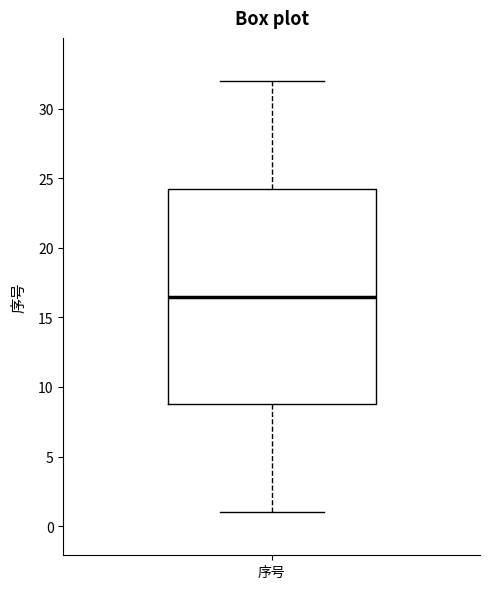

Transcribe this box plot: give where the median line is, the range the box spans, and where the two whiskers end, as read against the y-axis. The values are not printed on the chart, so give them approximately, as read against the axis.

median 16.5, box 9.0 to 24.5, whiskers 1.0 to 32.0